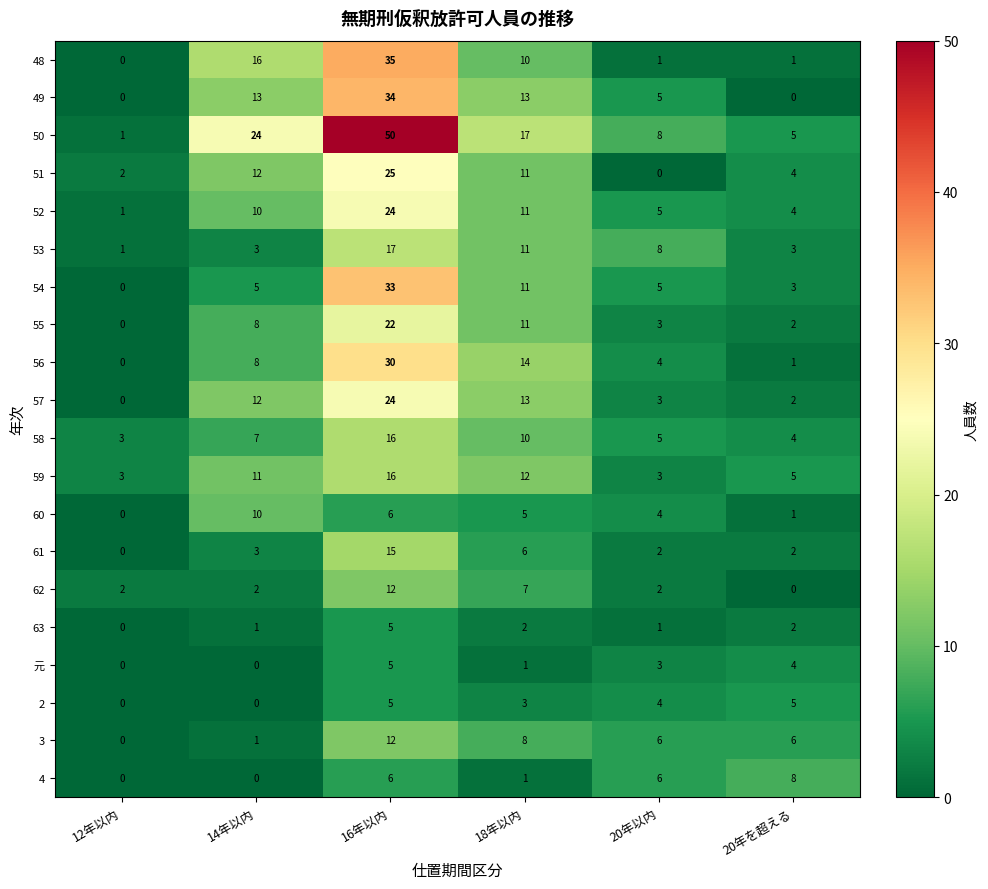

How many series are shown in this chart?

20